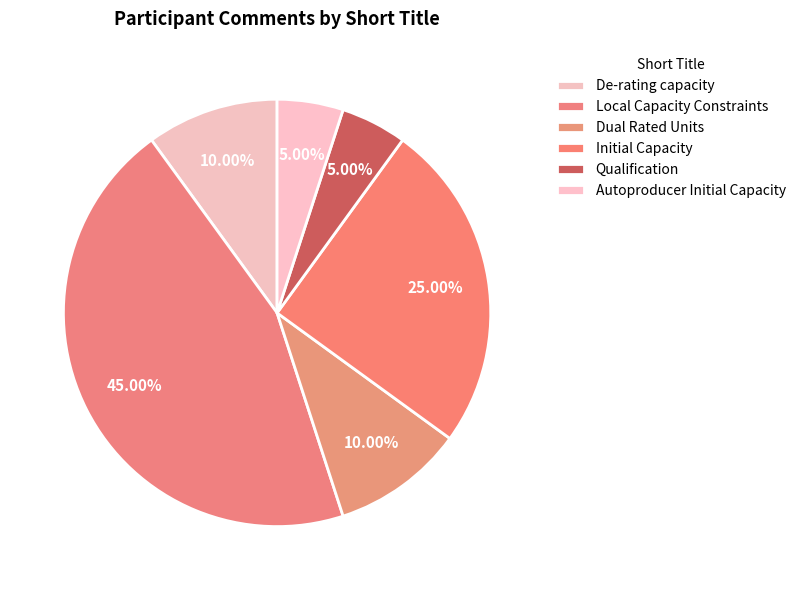

Count the number of slices in the pie.

6